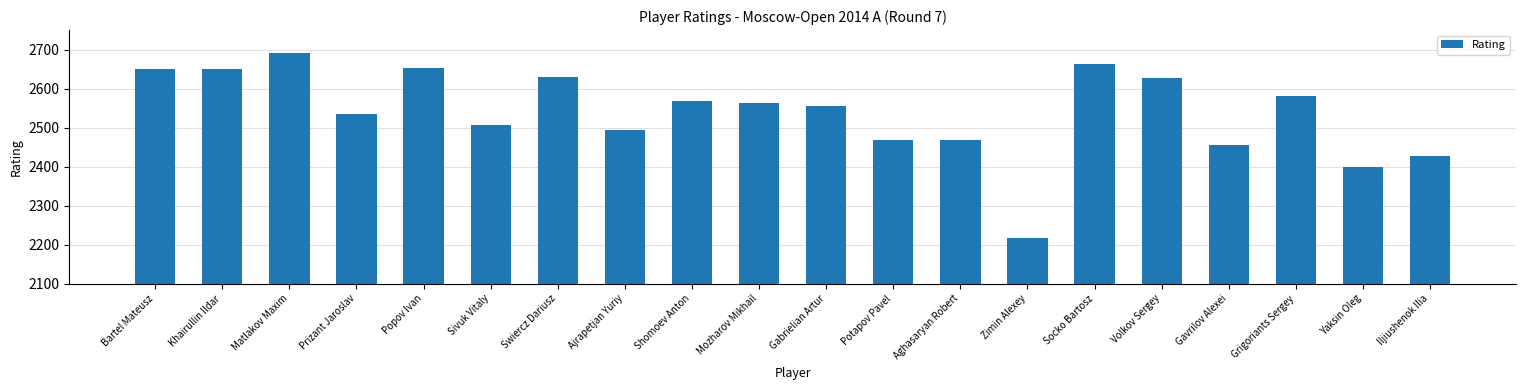

Which label corresponds to the smallest value in the chart?

Zimin Alexey